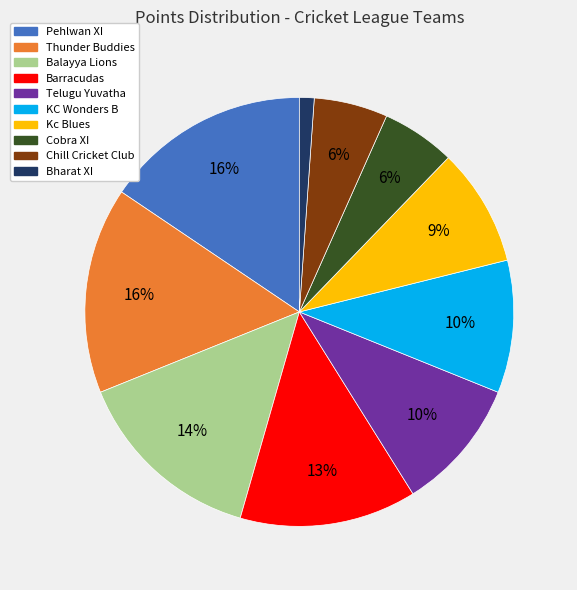

Between Cobra XI and Telugu Yuvatha, which is larger?

Telugu Yuvatha